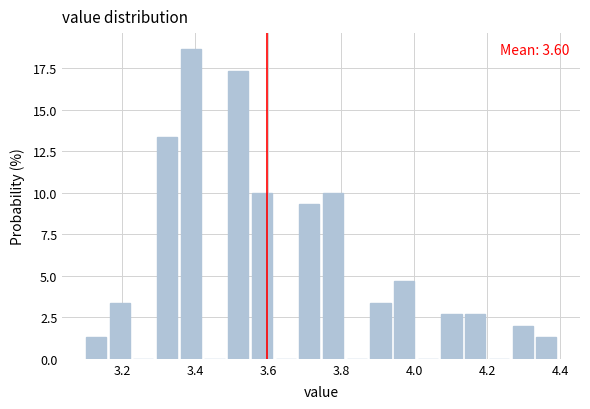

Around what value on the x-axis is the tallest bar? Give the approximate position of its centre, as read against the axis.

3.38